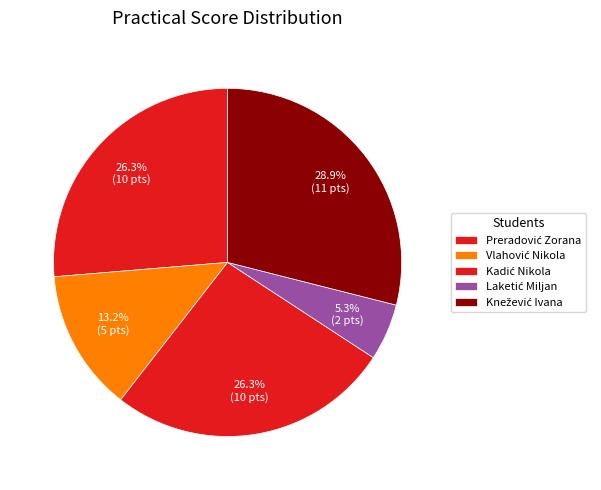

Count the number of slices in the pie.

5